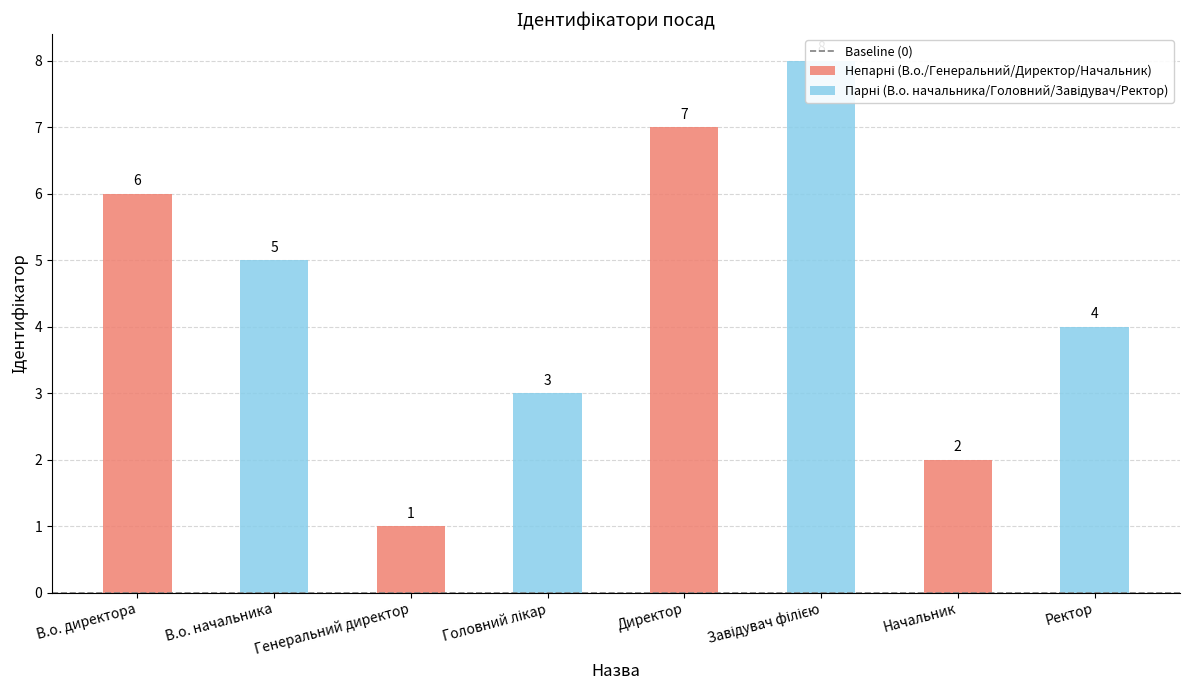

How many values exceed 5?

3